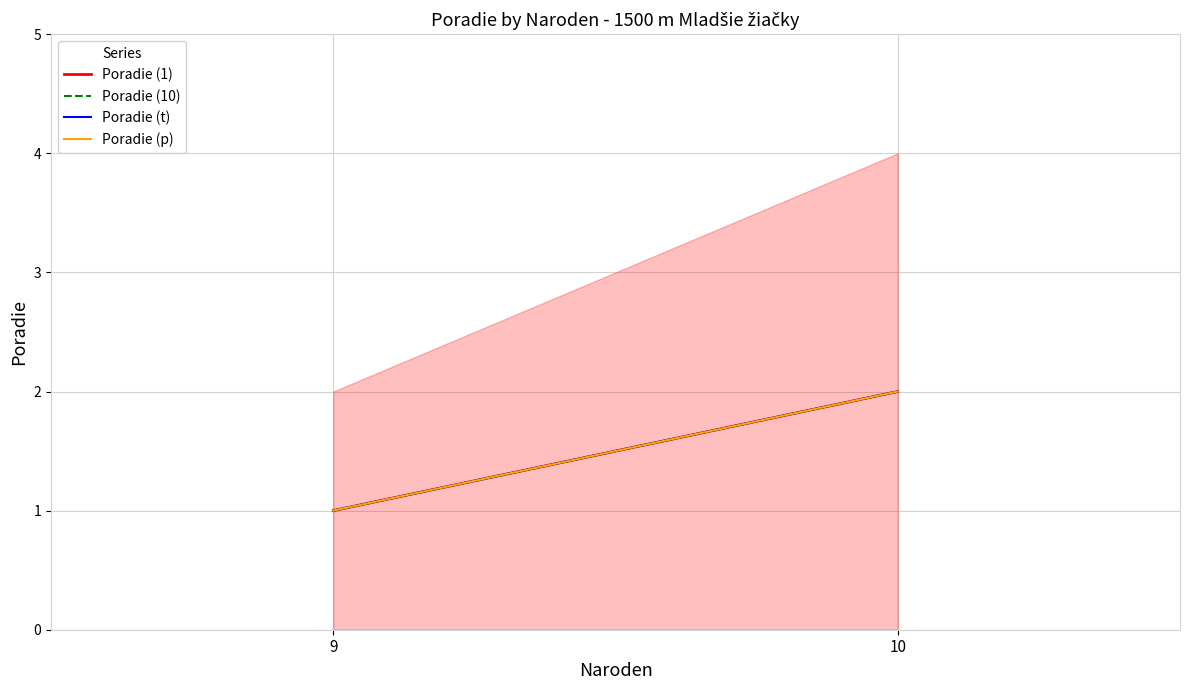

At 9, list the series in order from smallest to largest.

Poradie (1), Poradie (10), Poradie (t), Poradie (p)